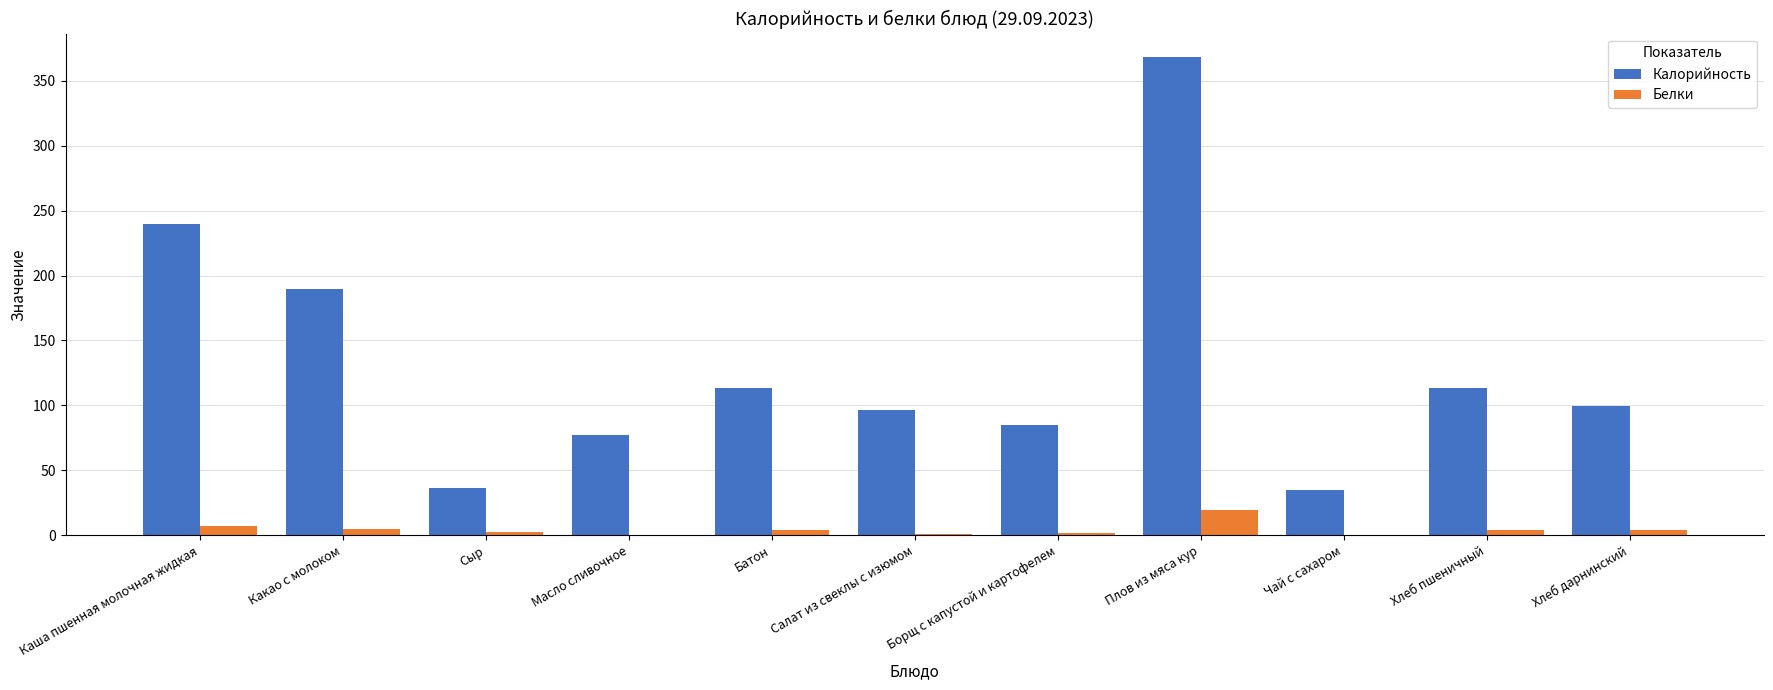

At which label does Белки reach its peak?

Плов из мяса кур